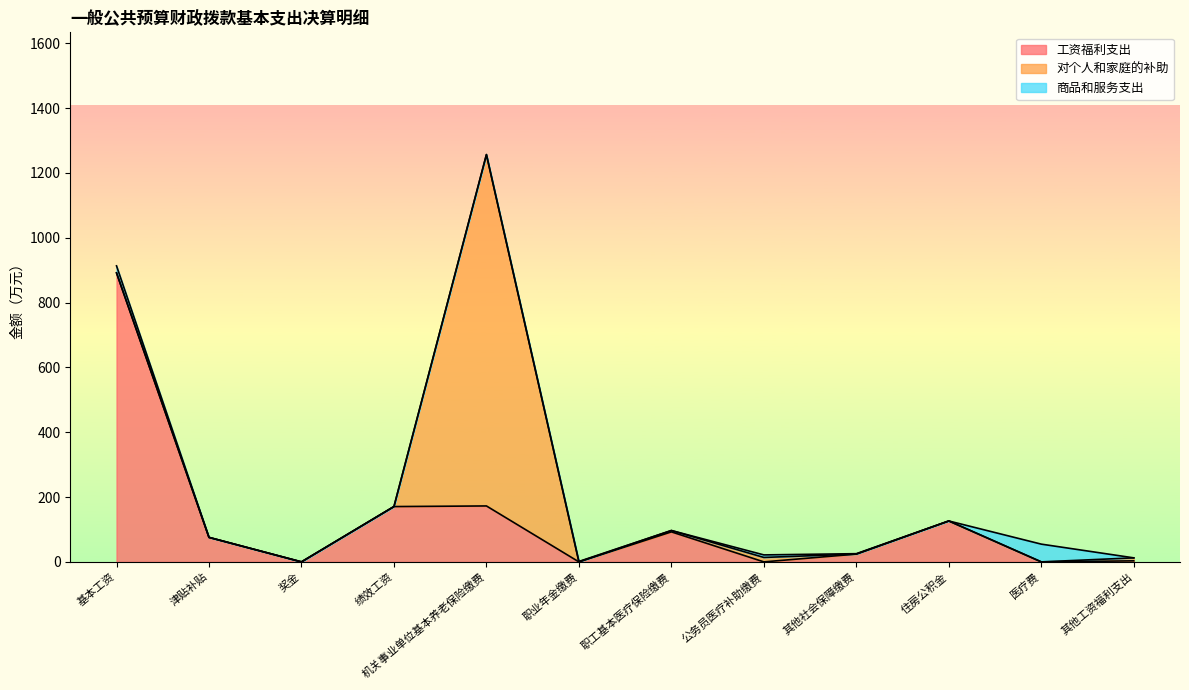

Which series has the largest total across all categories?

工资福利支出